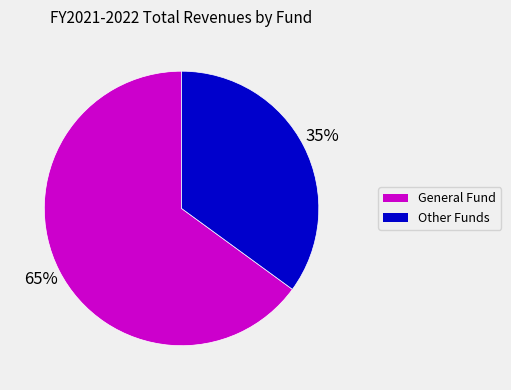

Is there a majority slice in this chart?

Yes